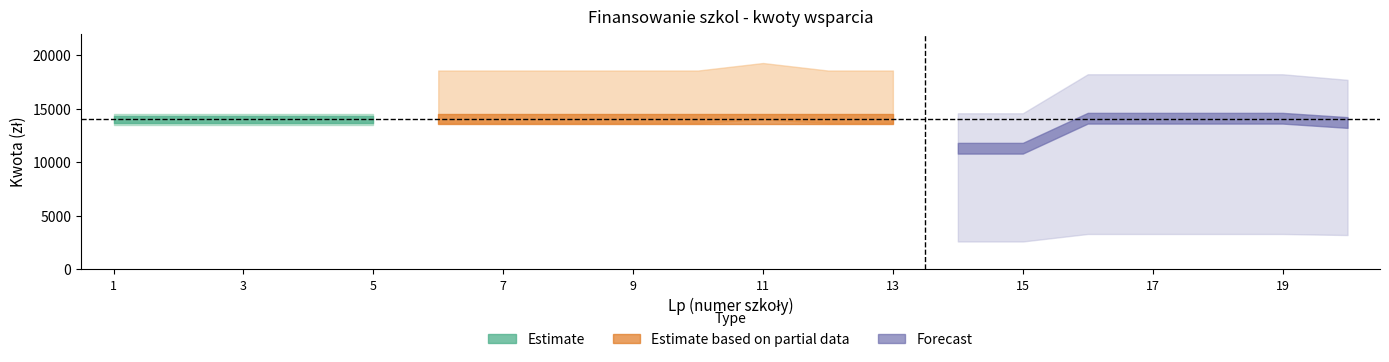

Between 6 and 5, which is larger?

6